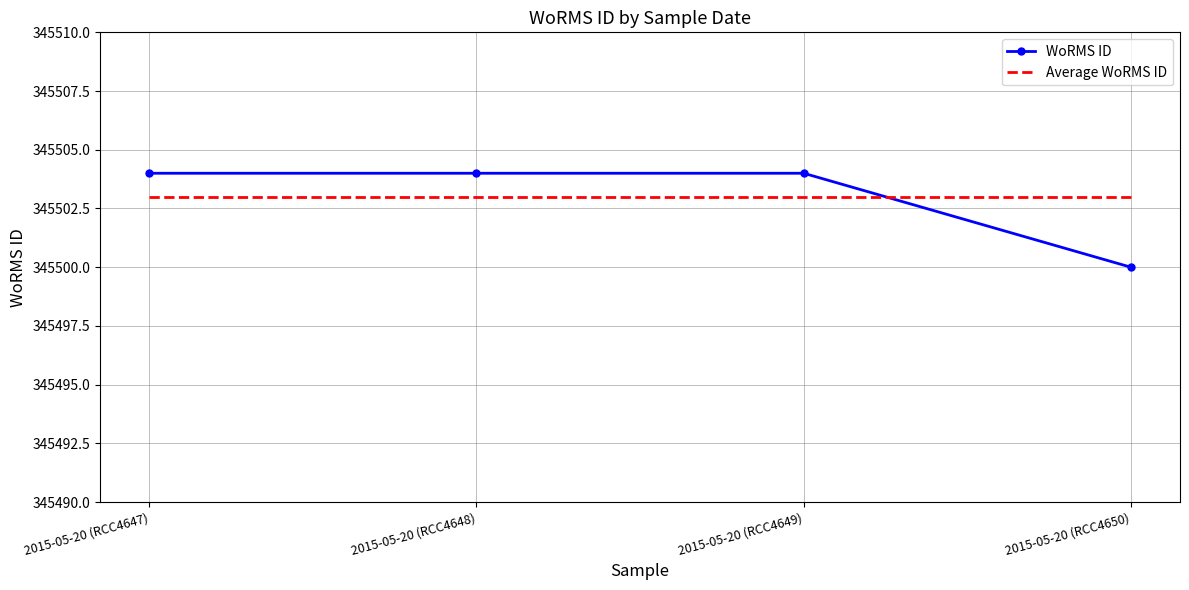

Is it true that WoRMS ID equals 541719 at 2015-05-20 (RCC4649)?

False